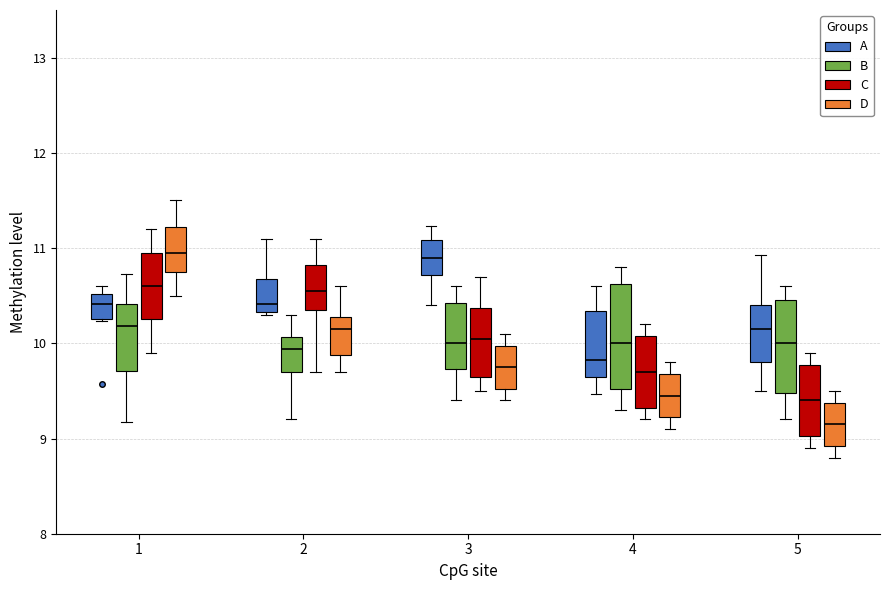

Comparing the boxes themselves (not the whiskers), which one is the tallest?

4 (B)